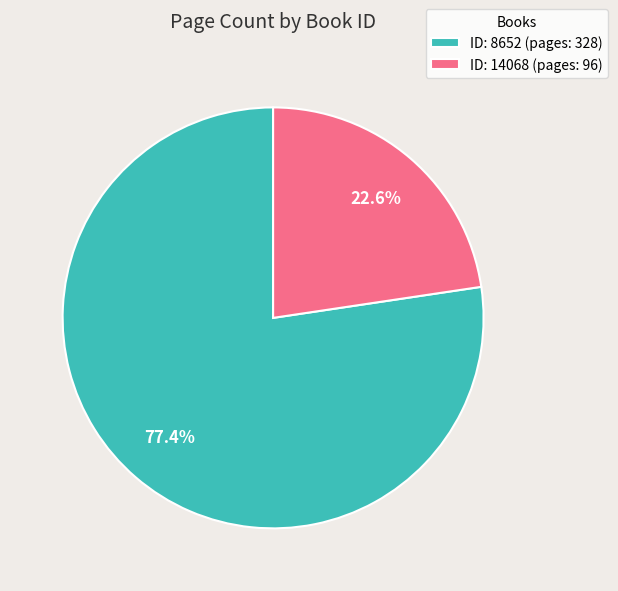

To the nearest percent, what is the difference between the largest and smallest slice percentages?

55%